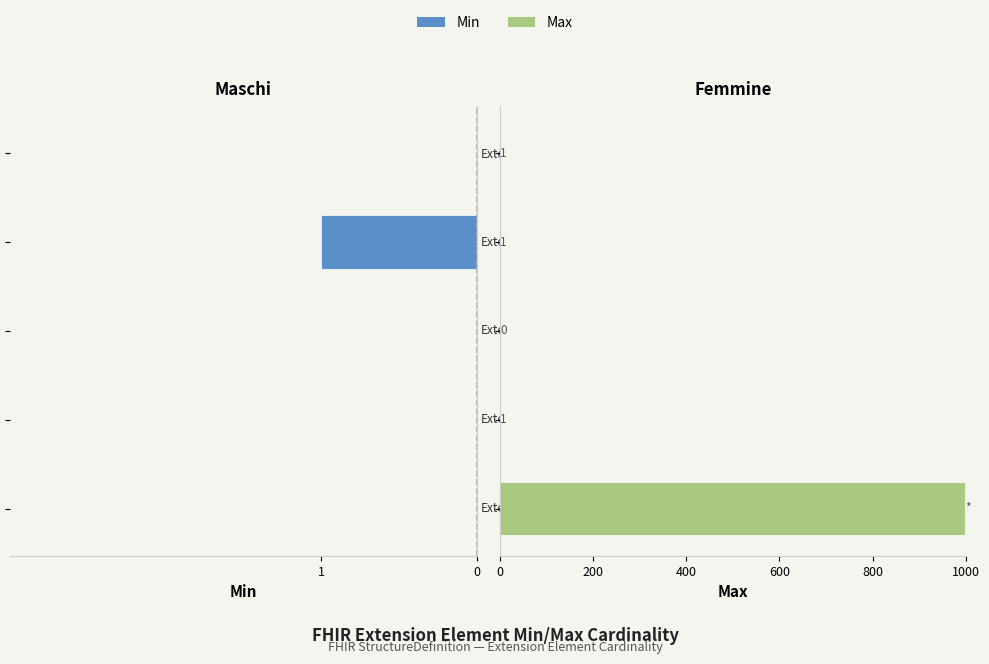

Which series has the largest total across all categories?

Max